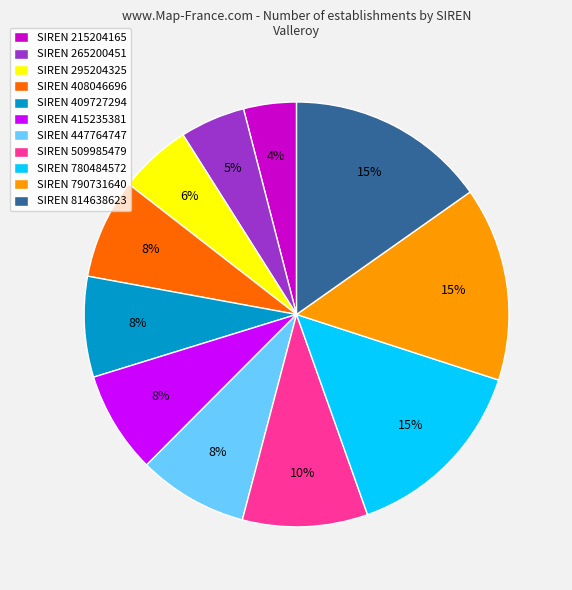

Combined, do SIREN 415235381 and SIREN 790731640 account for over 50%?

No